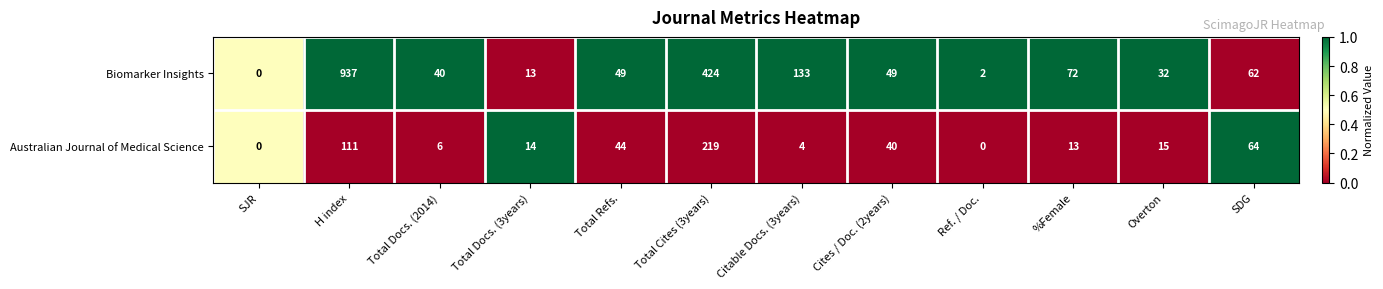

Which series has the widest spread of values?

Biomarker Insights